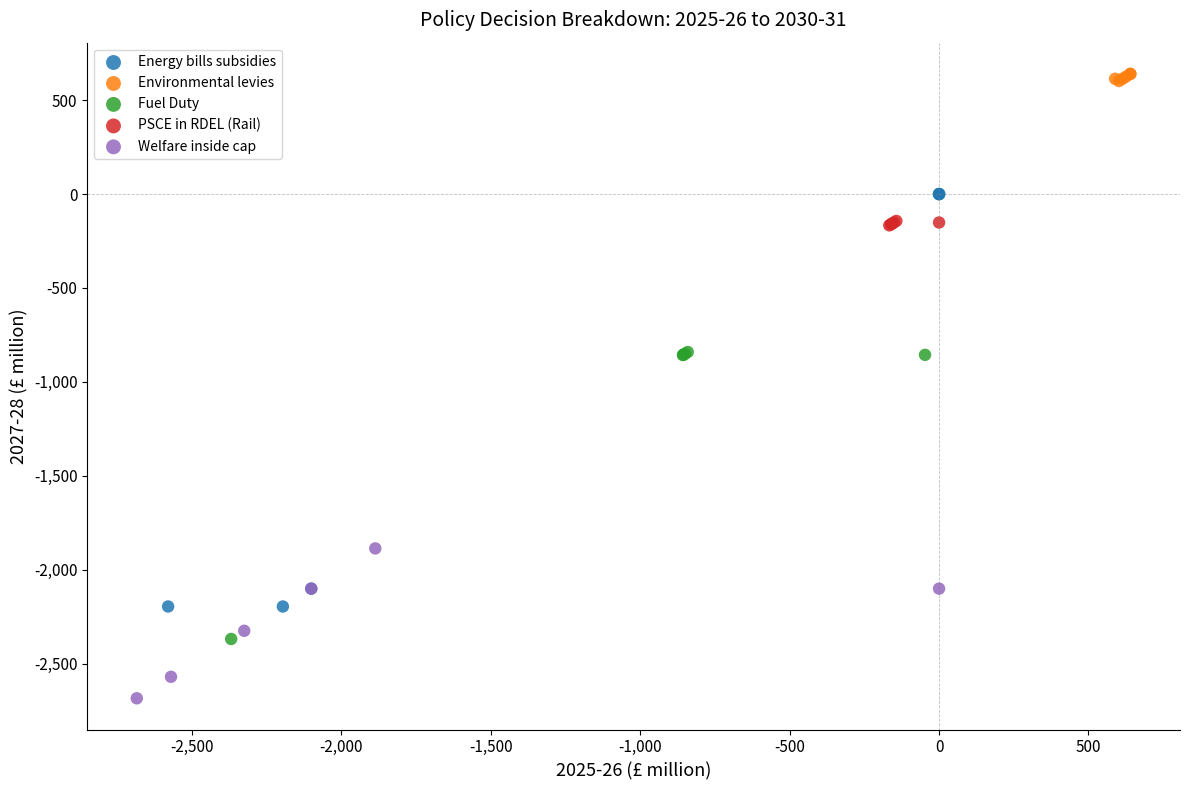

Which series reaches the maximum Y coordinate?

Environmental levies